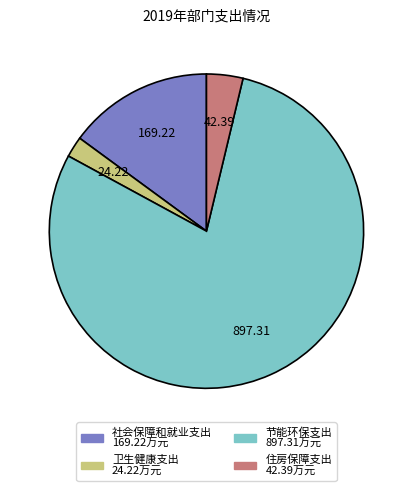

Between 节能环保支出 and 卫生健康支出, which is larger?

节能环保支出